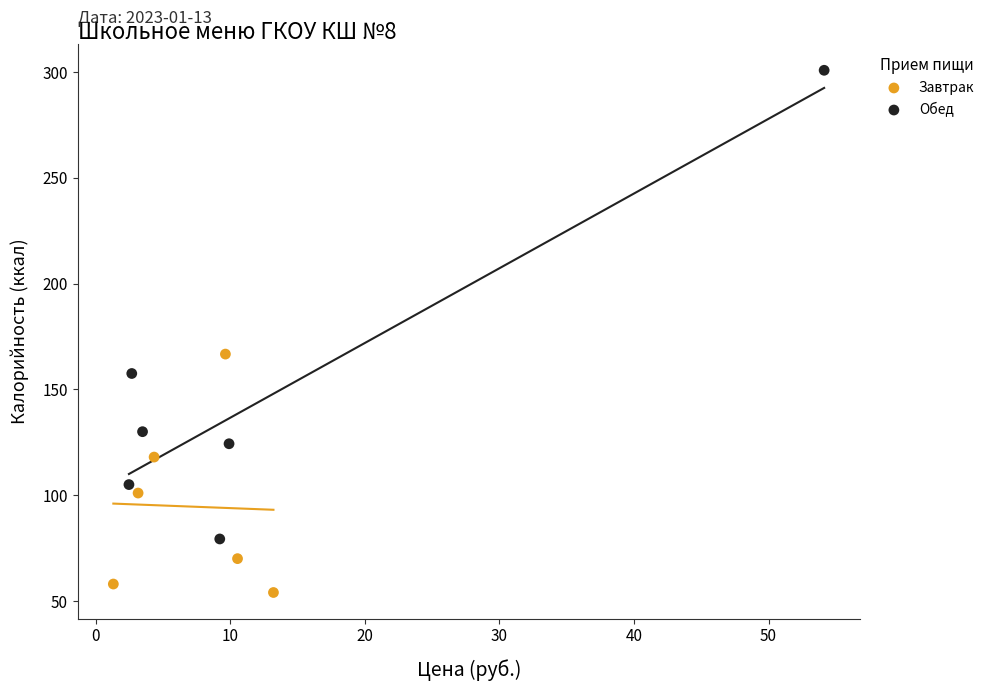

Which series has the largest Y range (max minus min)?

Обед